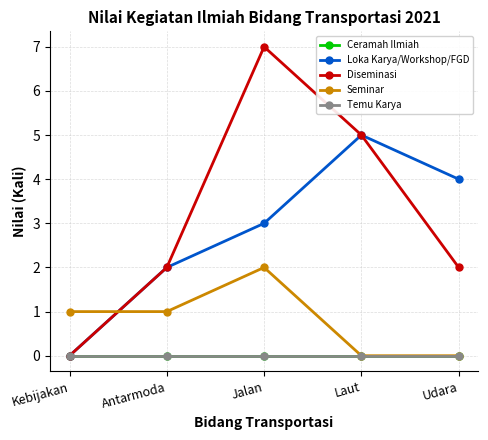

Is this an area chart (filled region under the line)?

No